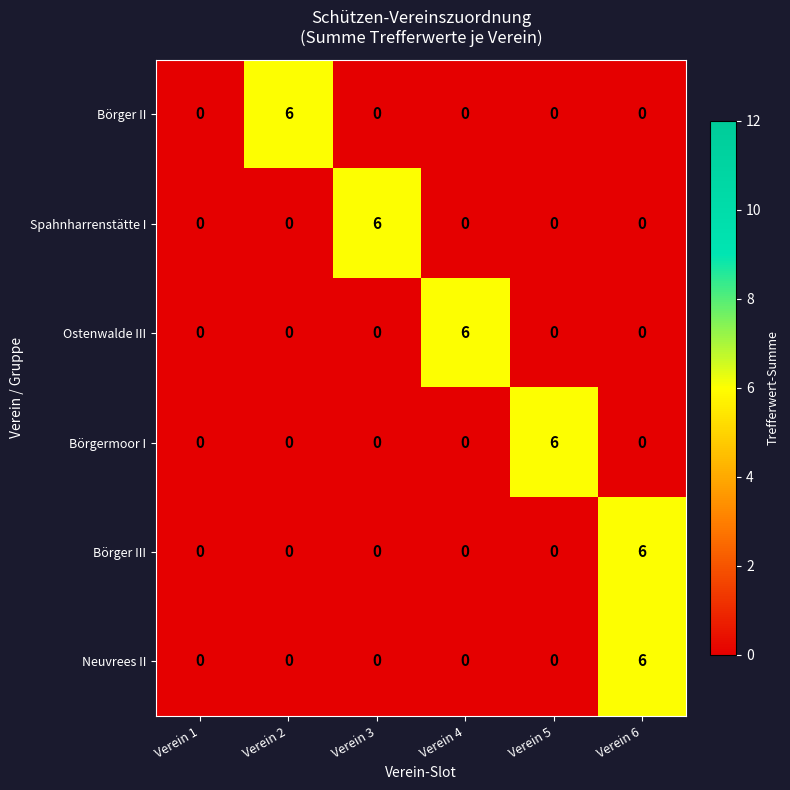

What is the maximum value for Spahnharrenstätte I?

6